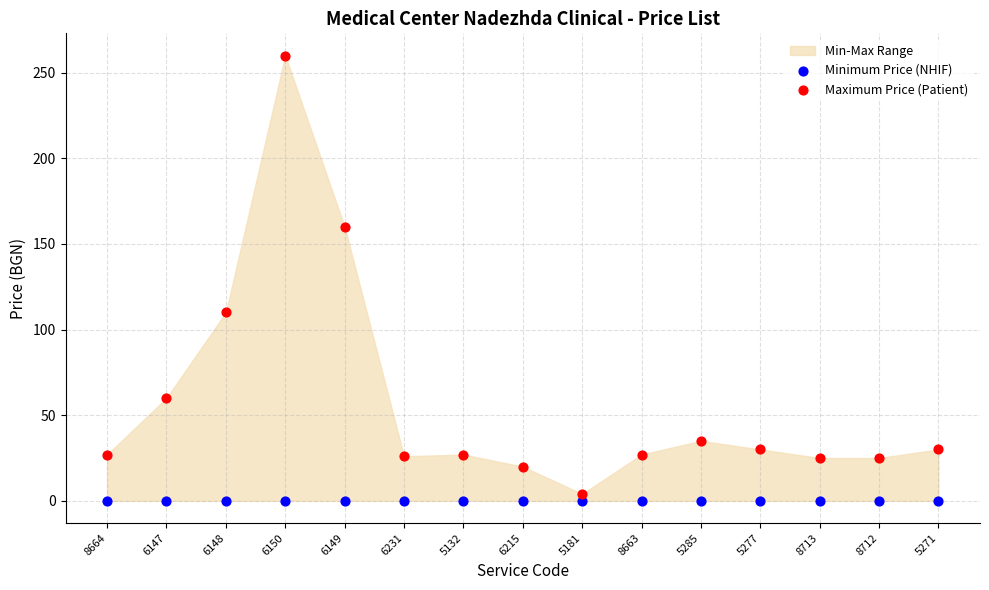

Which series reaches the maximum Y coordinate?

Maximum Price (Patient)